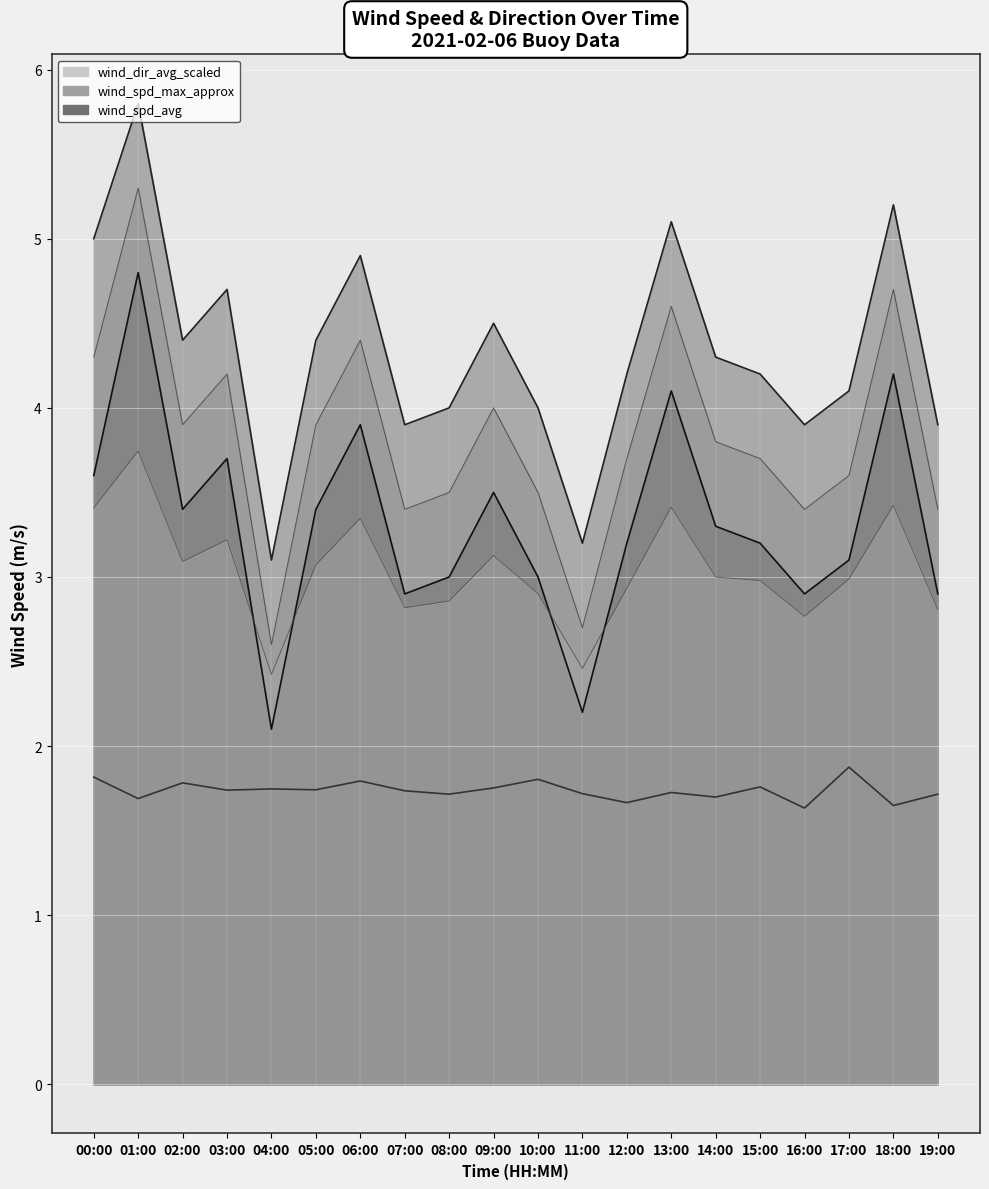

Which category has the highest value in the wind_spd_avg series?

01:00